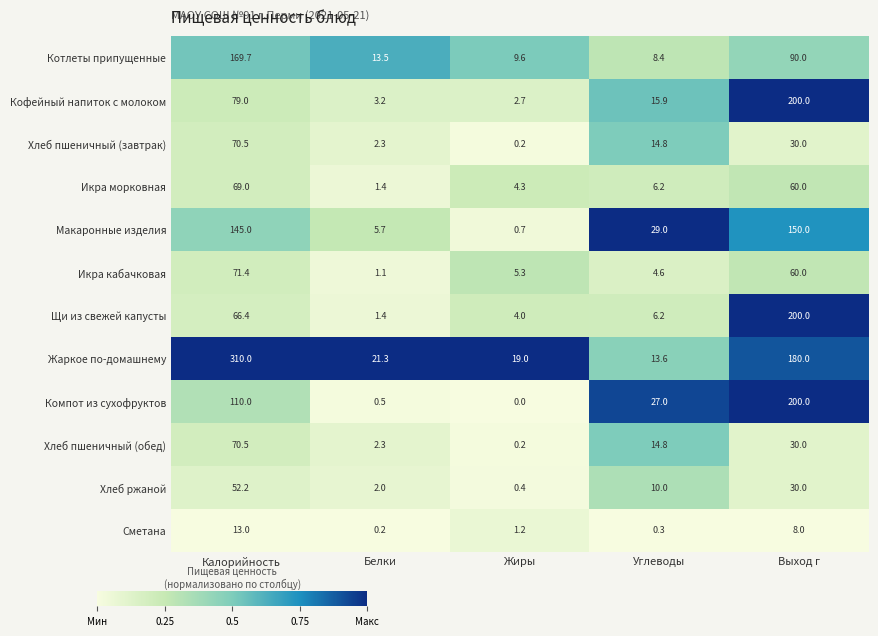

What is the sum of the Кофейный напиток с молоком values at Калорийность and Углеводы?

94.9